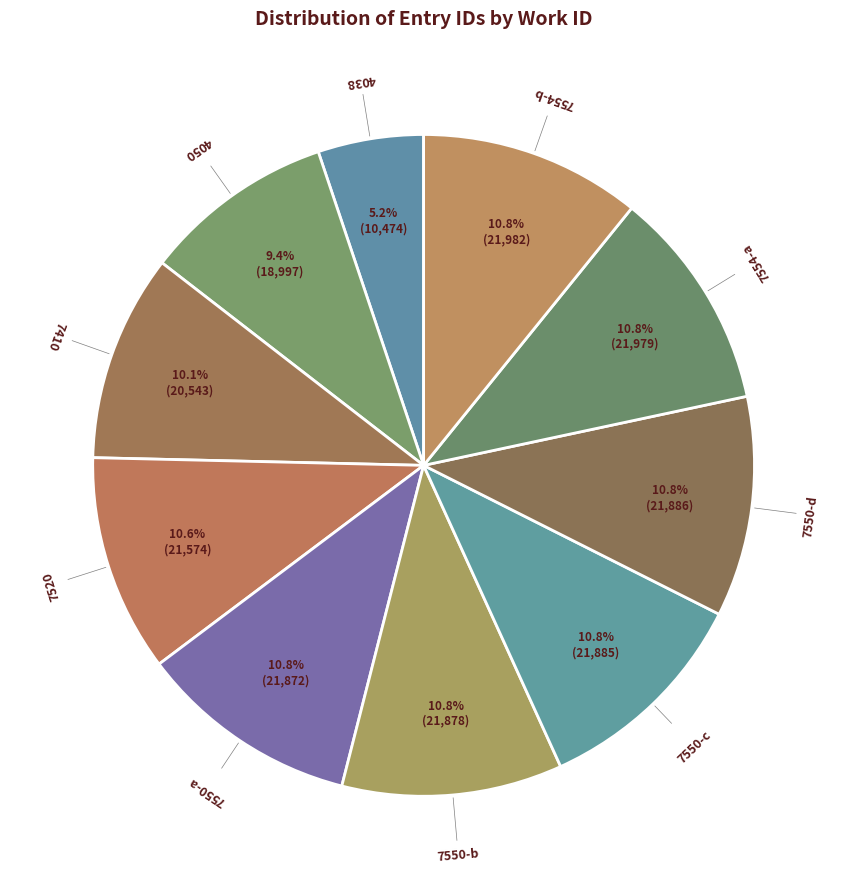

To the nearest percent, what is the difference between the largest and smallest slice percentages?

6%